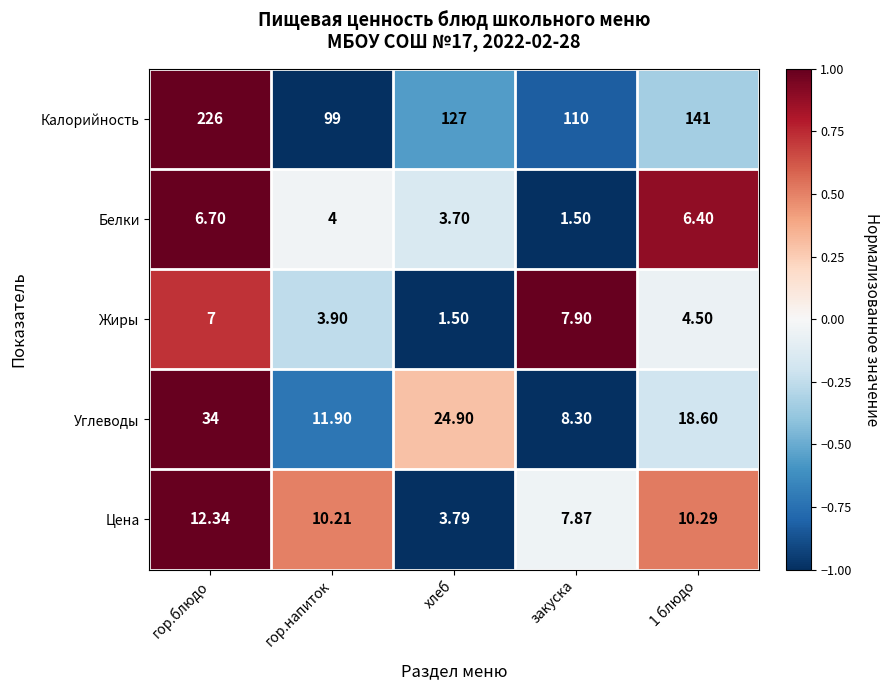

What is the difference between the highest and lowest values at 1 блюдо?

136.5